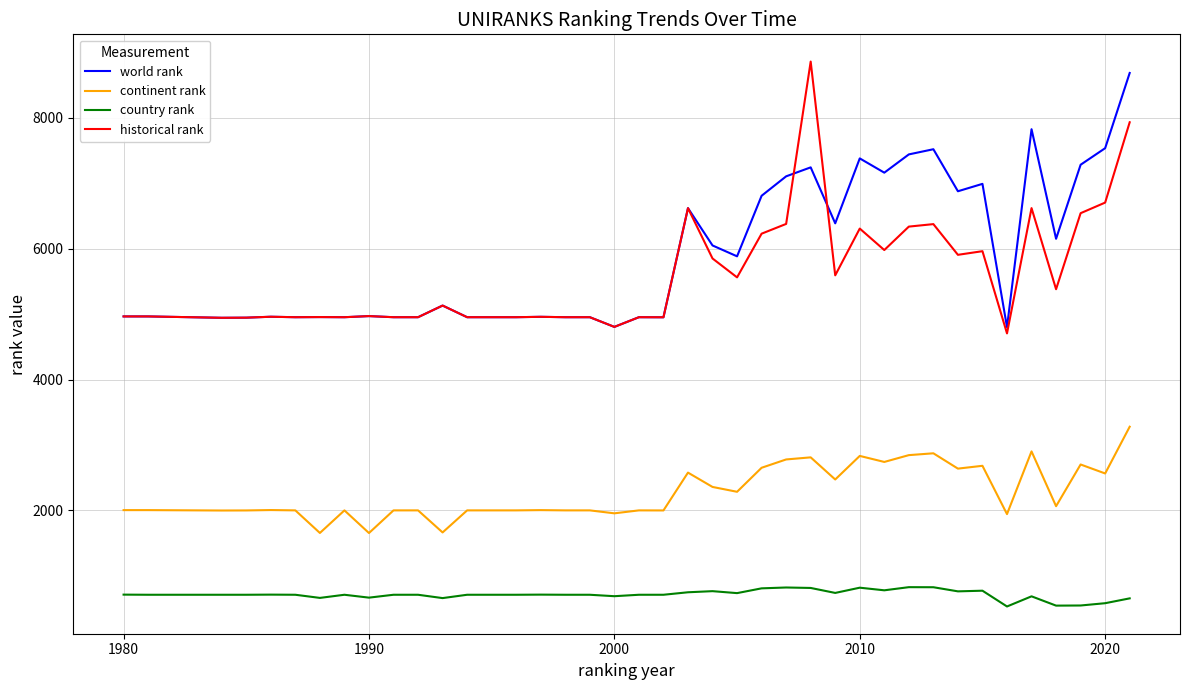

True or false: world rank and continent rank intersect in this chart.

False